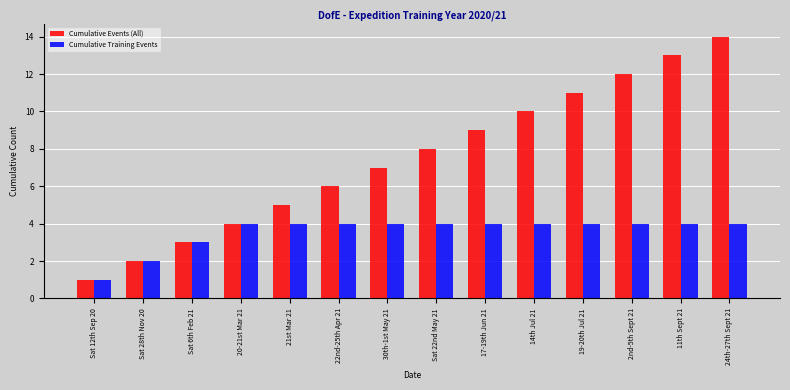

Which category has the highest value across all series?

24th-27th Sept 21